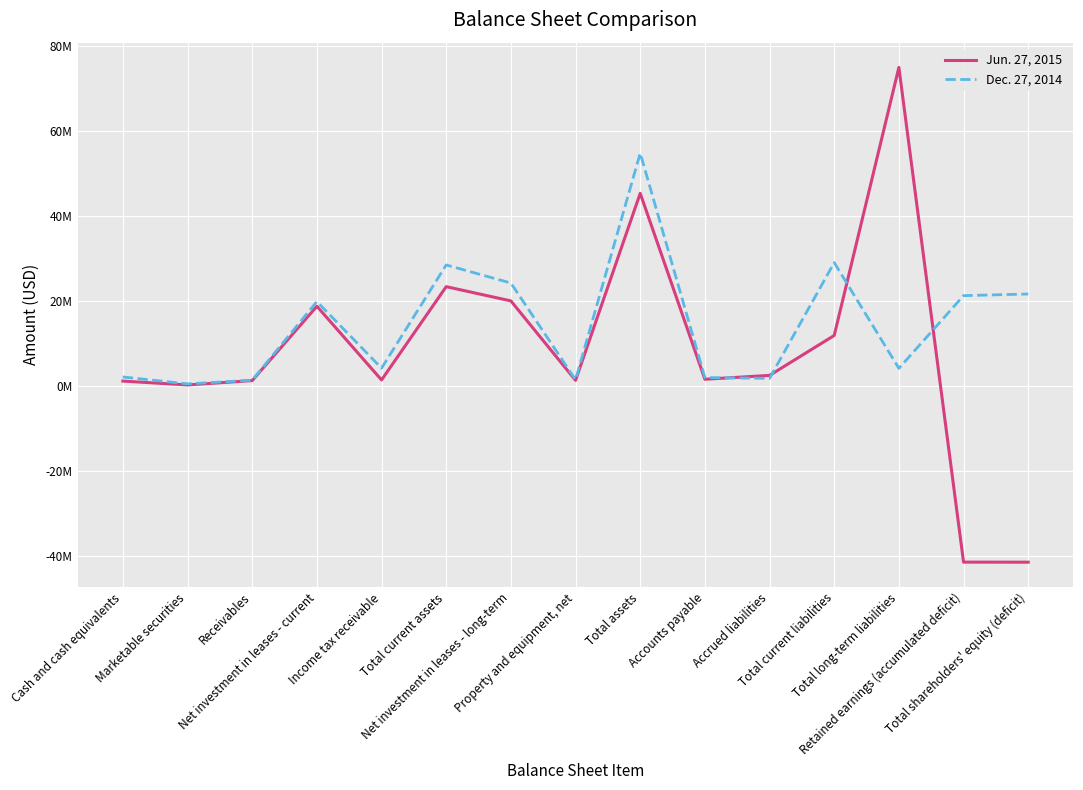

Is it true that Dec. 27, 2014 equals 4163900 at Income tax receivable?

True